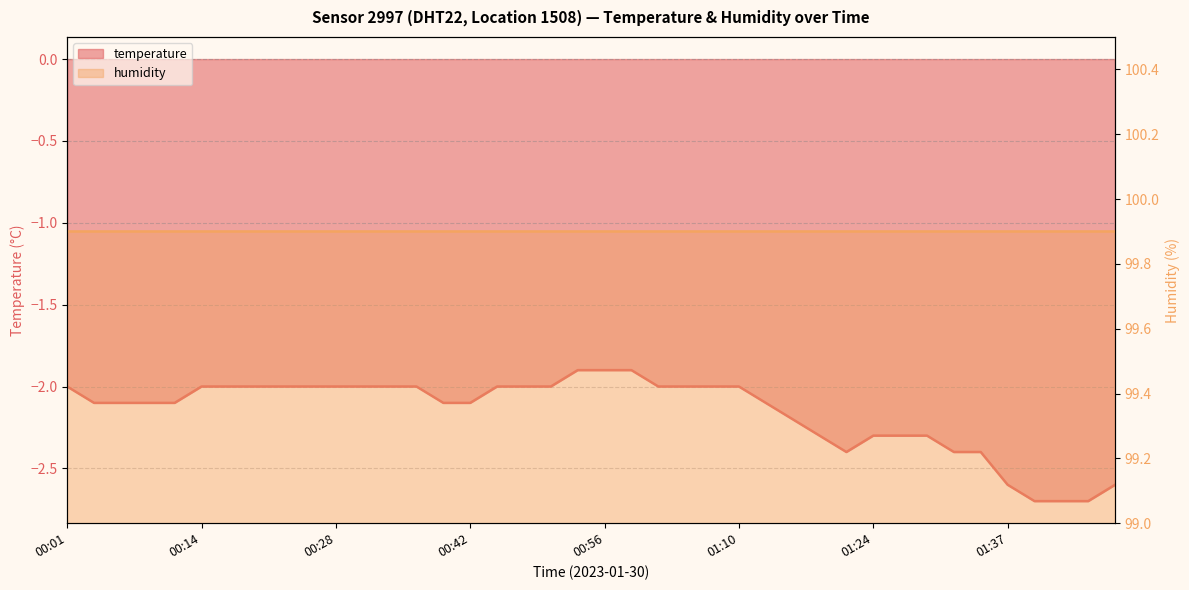

Which category has the highest value across all series?

00:53